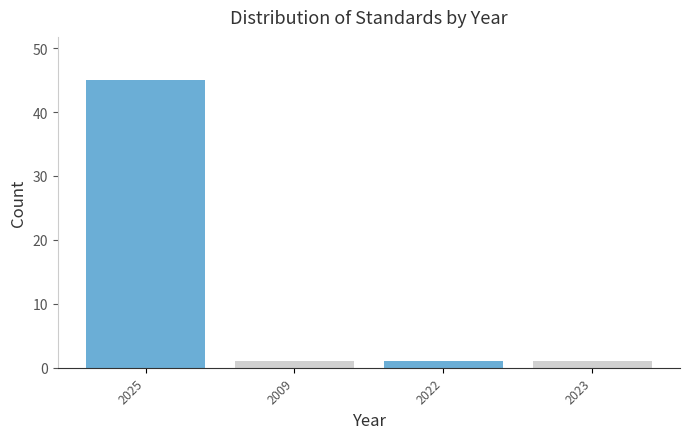

Reading left to right, list all the values displayed in this chart.

2025=45	2009=1	2022=1	2023=1